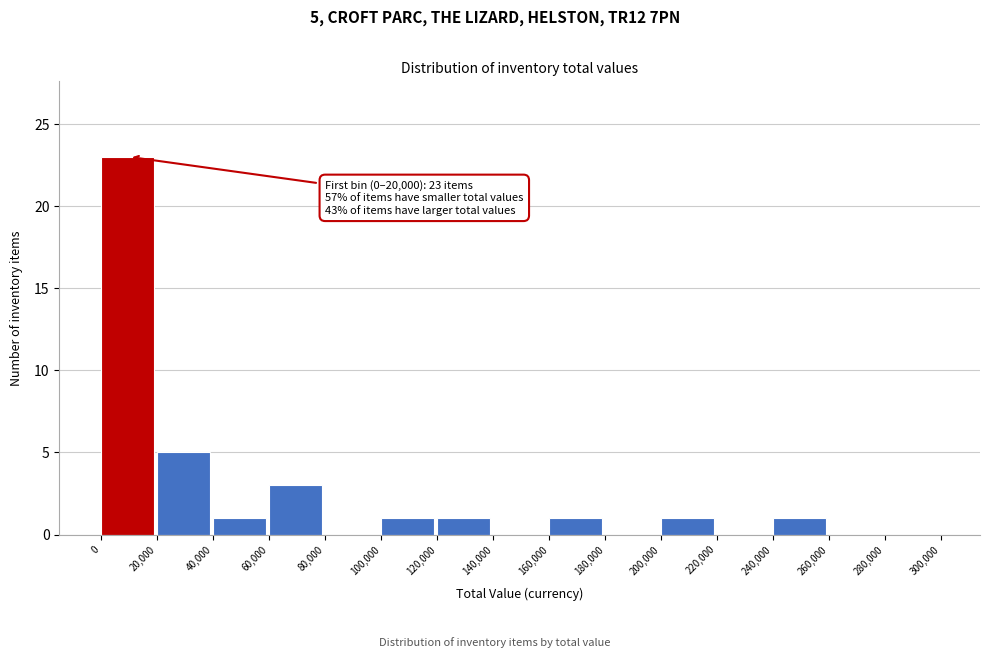

Which range on the x-axis has the tallest bar?

0 to 20,000